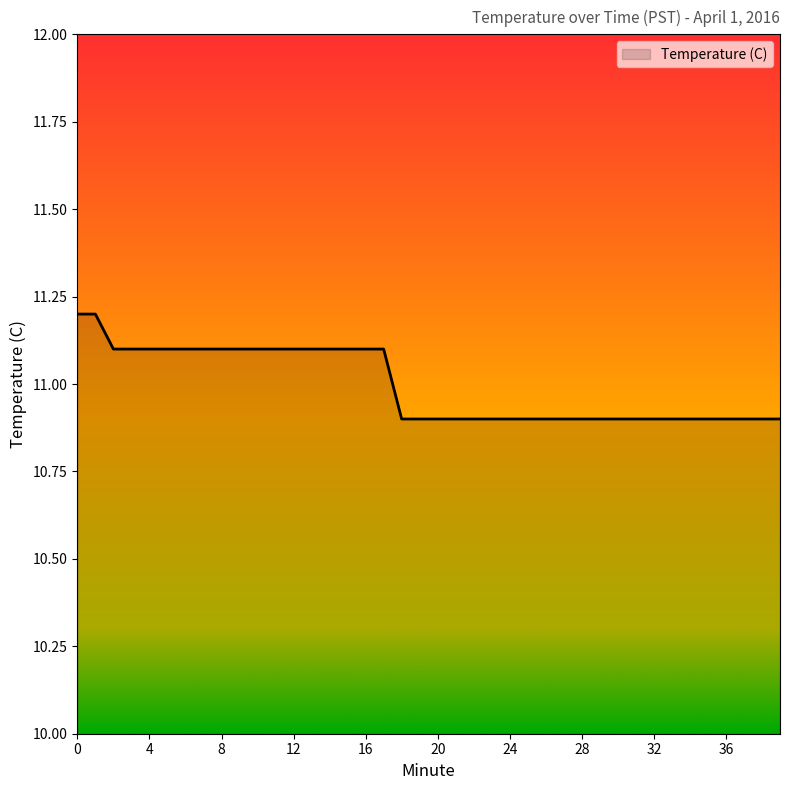

Reading right to left, what are all the values shown in this chart?

10.9	10.9	10.9	10.9	10.9	10.9	10.9	10.9	10.9	10.9	10.9	10.9	10.9	10.9	10.9	10.9	10.9	10.9	10.9	10.9	10.9	10.9	11.1	11.1	11.1	11.1	11.1	11.1	11.1	11.1	11.1	11.1	11.1	11.1	11.1	11.1	11.1	11.1	11.2	11.2